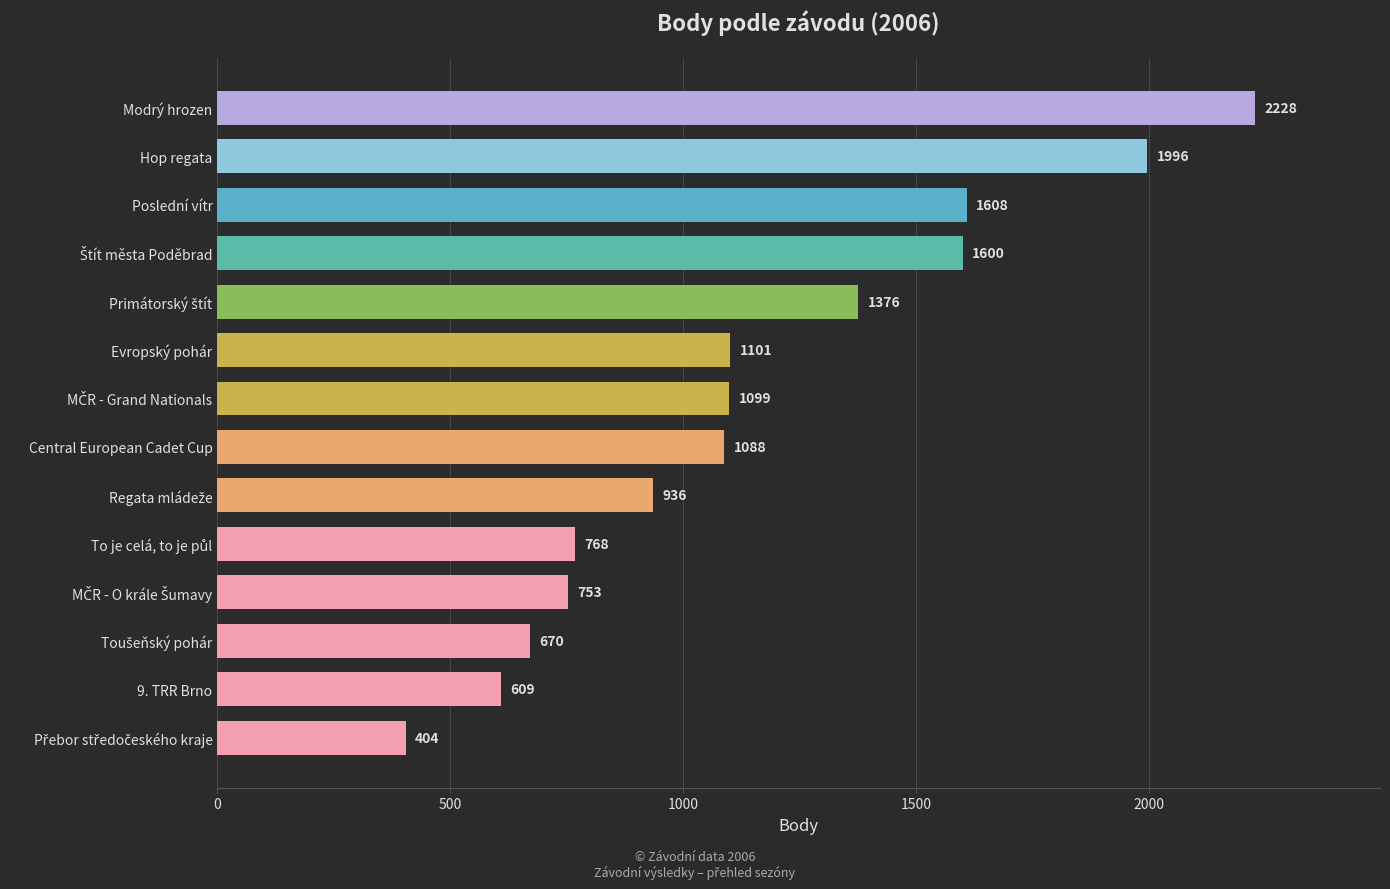

What is the change in value from Central European Cadet Cup to Modrý hrozen?

+1140